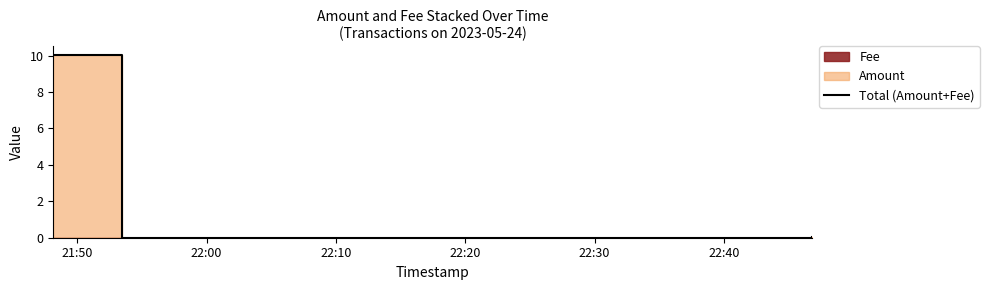

True or false: the data shows 10.0 at 21:50.

True